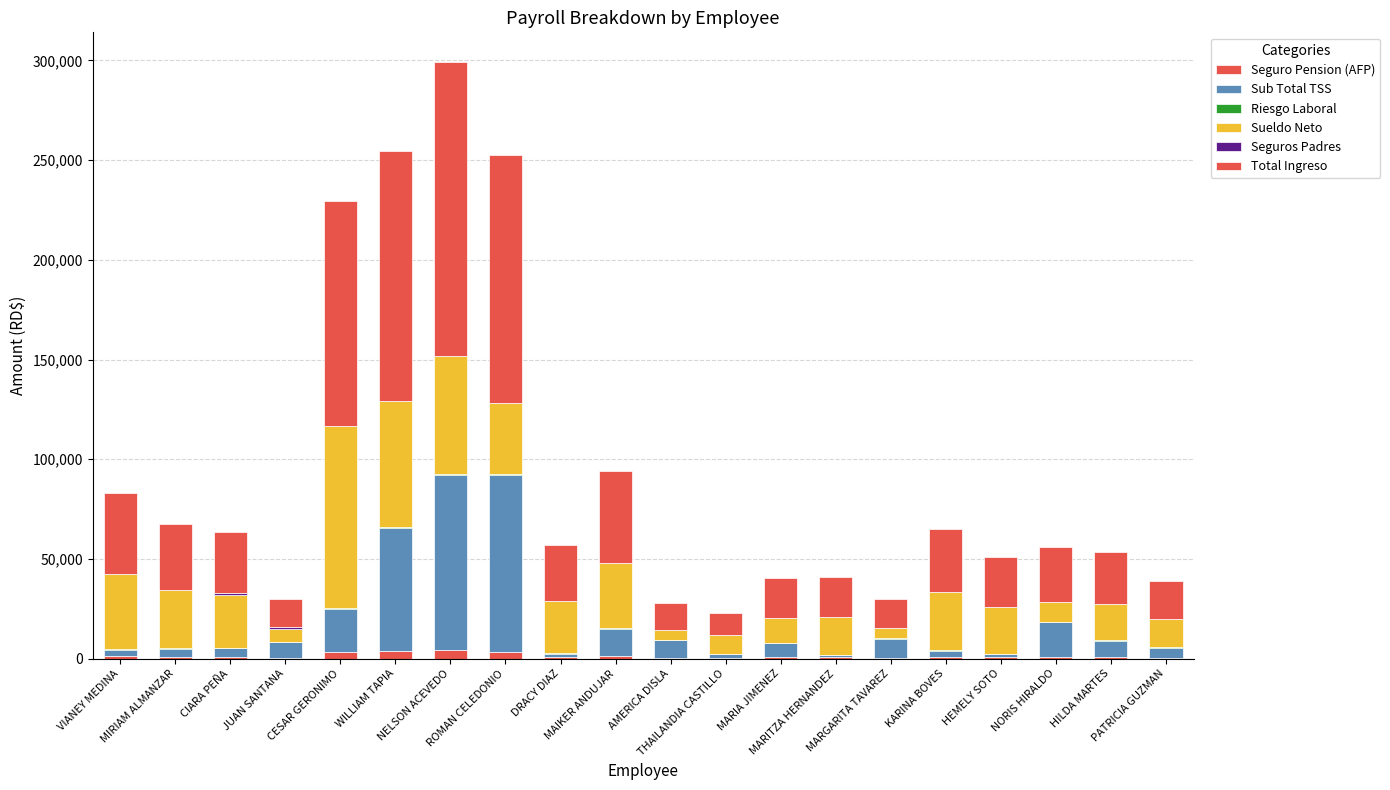

Does the chart contain stacked bars?

Yes